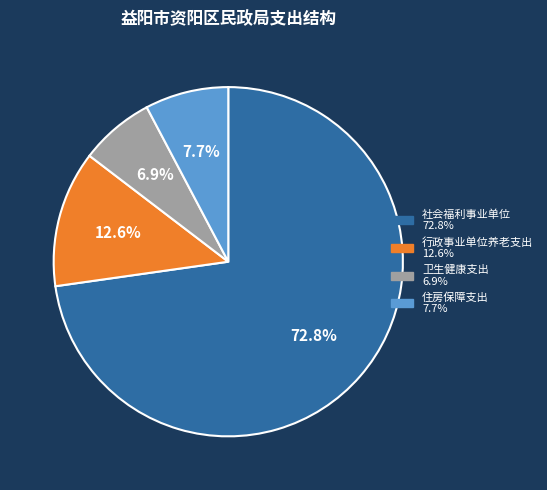

What is the ratio of the value at 住房保障支出 to the value at 行政事业单位养老支出?

0.6